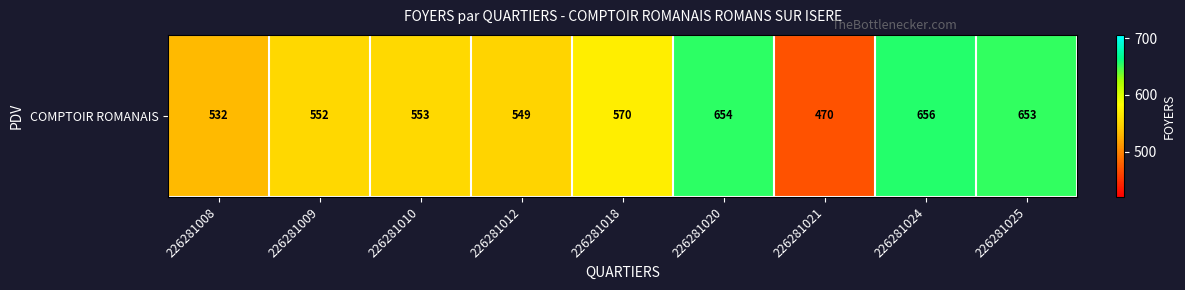

Which has a higher value, 226281008 or 226281012?

226281012